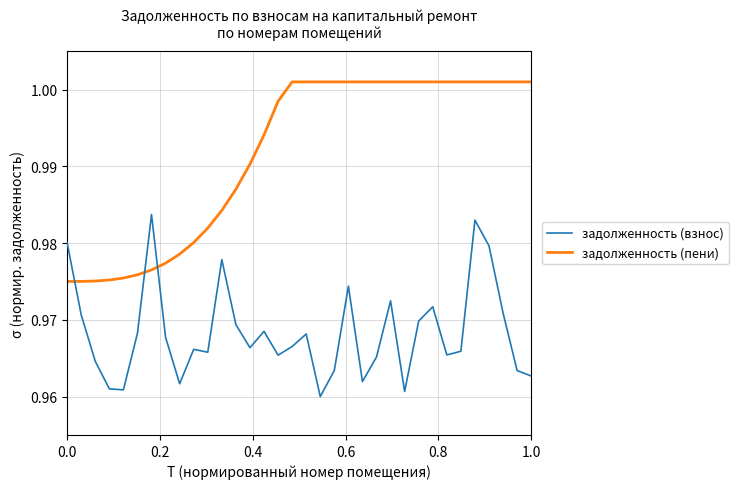

How many times do задолженность (пени) and задолженность (взнос) cross each other?

3